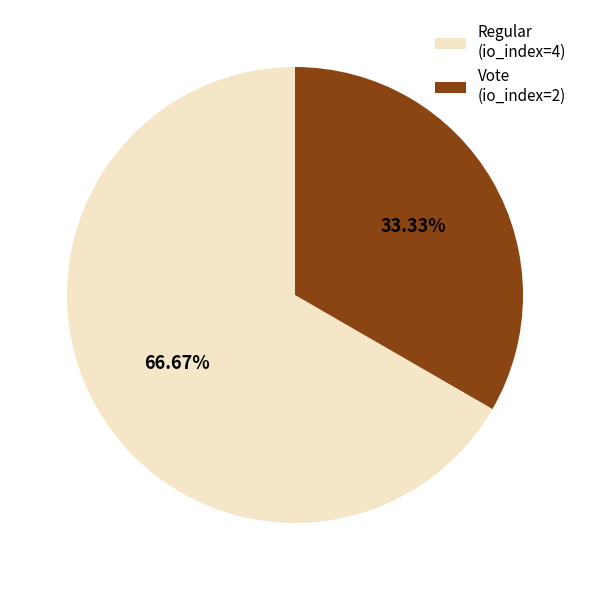

To the nearest percent, what portion does Vote (io_index=2) represent?

33%